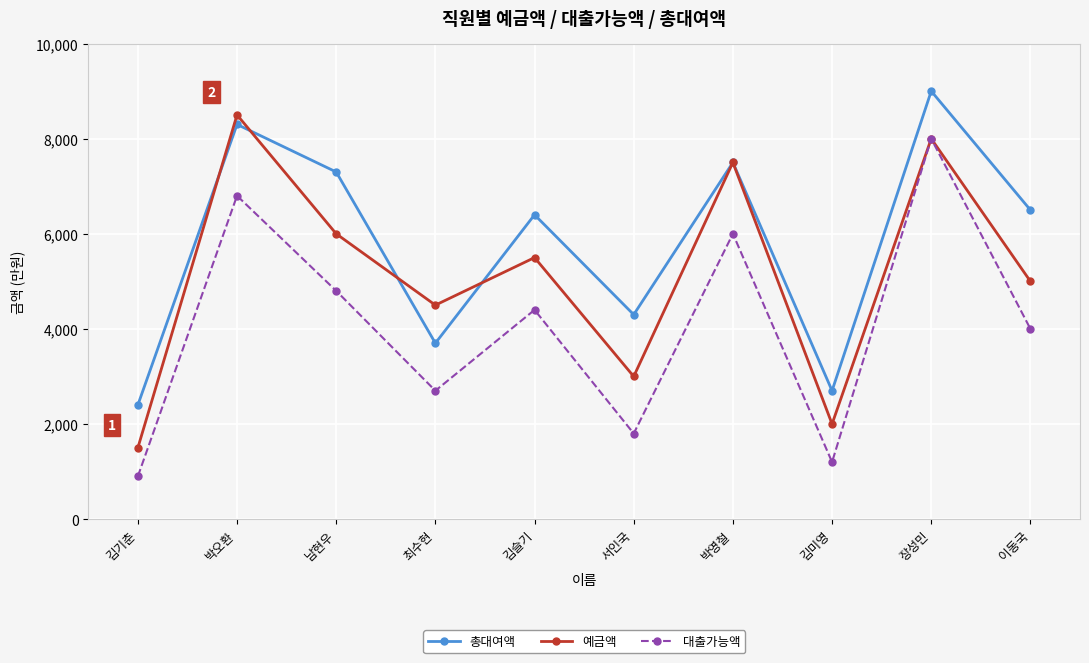

How many values in the 예금액 series are below 5500?

5